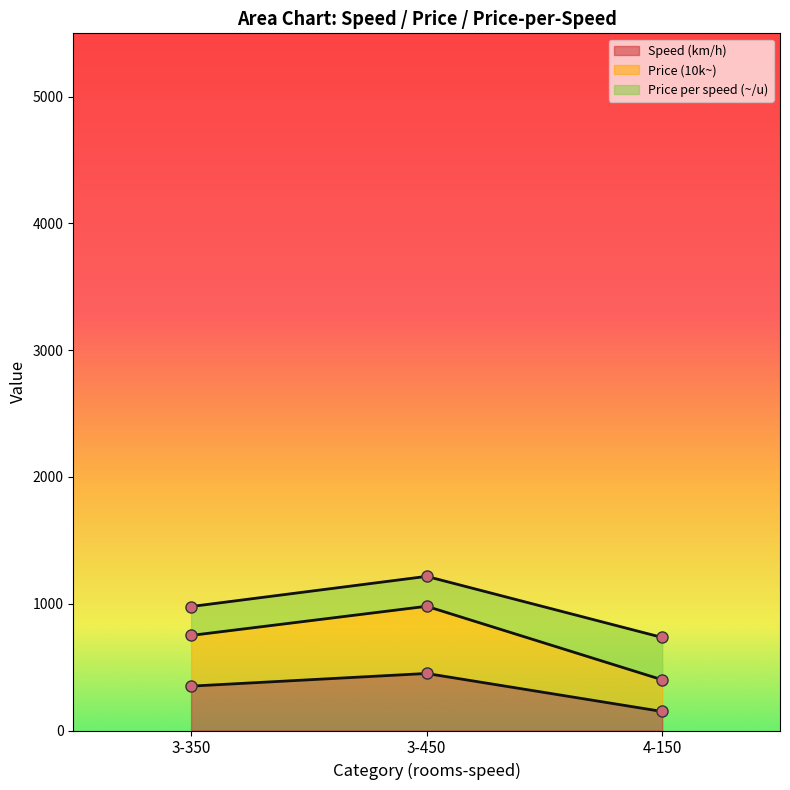

Is it true that Price (10k~) equals 734 at 4-150?

True